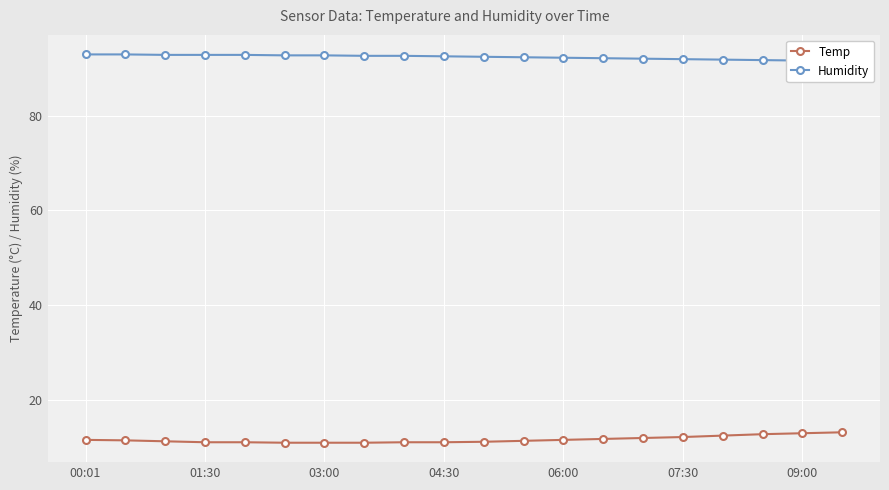

What is the lowest value of the Temp series?

11.0